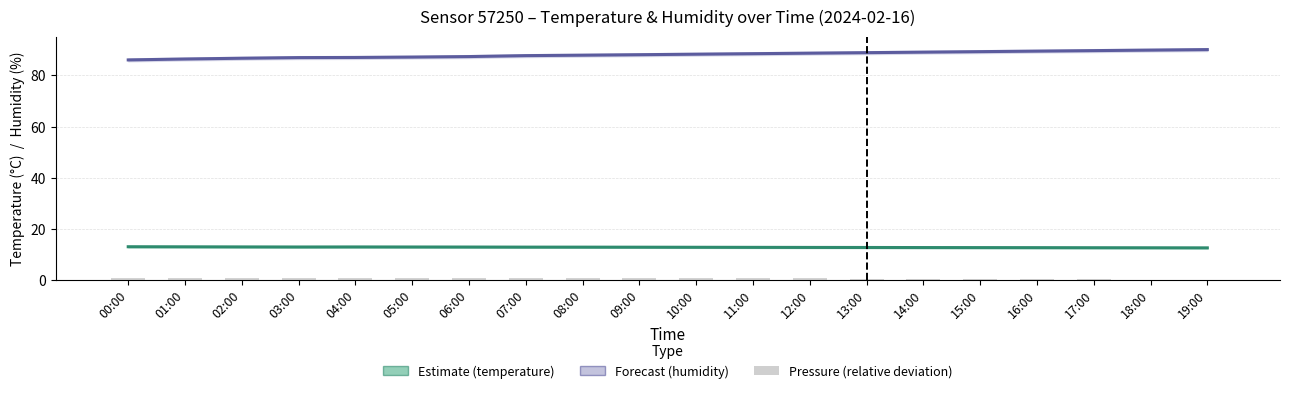

Reading left to right, what are all the values shown in this chart?

humidity: 00:00=86.1	01:00=86.4	02:00=86.7	03:00=87.0	04:00=87.0	05:00=87.2	06:00=87.4	07:00=87.7	08:00=87.9	09:00=88.1	10:00=88.3	11:00=88.5	12:00=88.7	13:00=88.9	14:00=89.1	15:00=89.3	16:00=89.5	17:00=89.7	18:00=89.9	19:00=90.1
temperature: 00:00=12.9	01:00=12.9	02:00=12.9	03:00=12.8	04:00=12.9	05:00=12.8	06:00=12.8	07:00=12.8	08:00=12.8	09:00=12.8	10:00=12.7	11:00=12.7	12:00=12.7	13:00=12.7	14:00=12.6	15:00=12.6	16:00=12.6	17:00=12.6	18:00=12.5	19:00=12.5
pressure (relative): 00:00=0.5	01:00=0.5	02:00=0.9	03:00=0.7	04:00=0.7	05:00=0.6	06:00=0.6	07:00=0.8	08:00=0.8	09:00=0.7	10:00=0.7	11:00=0.6	12:00=0.5	13:00=0.4	14:00=0.4	15:00=0.3	16:00=0.2	17:00=0.1	18:00=0.1	19:00=0.0